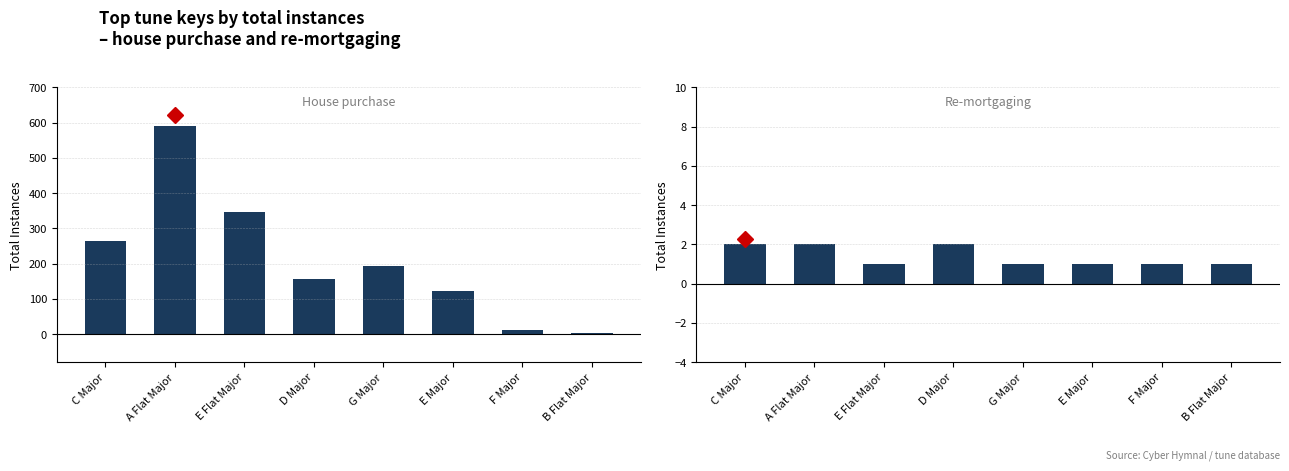

What is the spread (max minus min) of values at D Major?

154